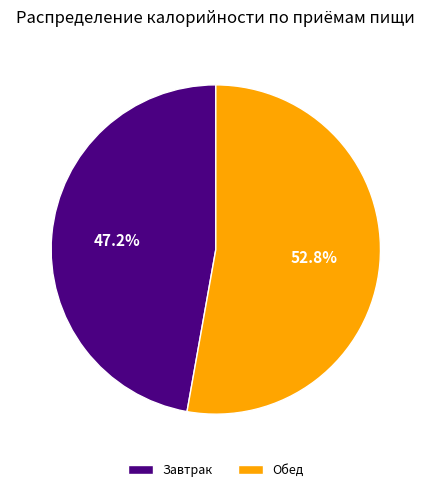

True or false: Завтрак accounts for 62% of the total.

False